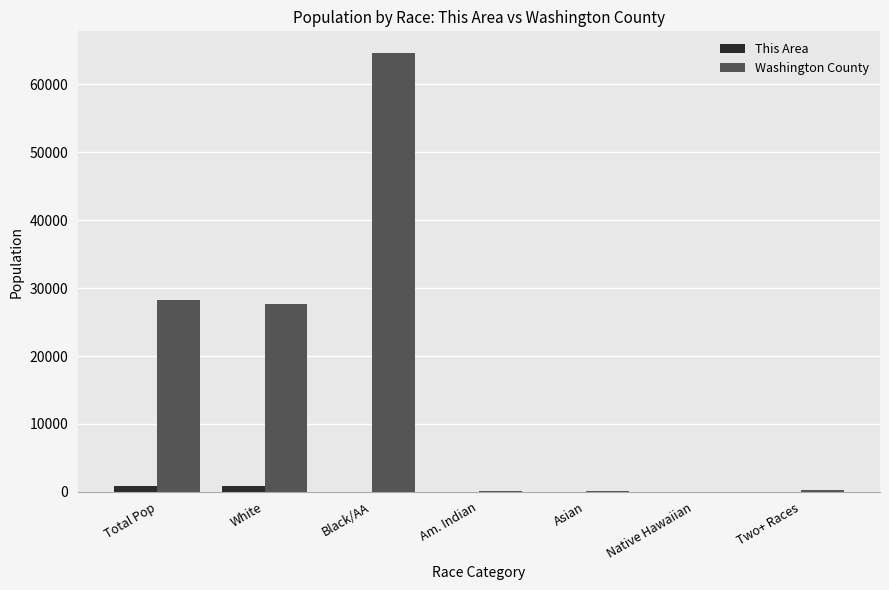

What is the sum of all This Area values?

1840